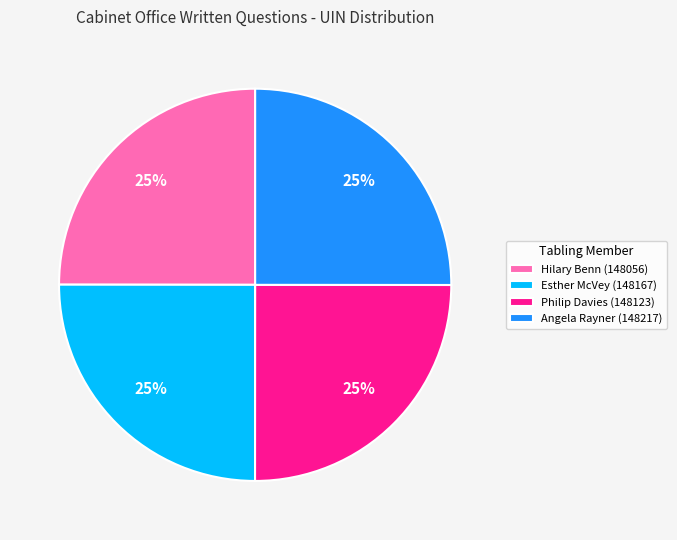

Is it true that Hilary Benn (148056) is 25% of the pie?

True